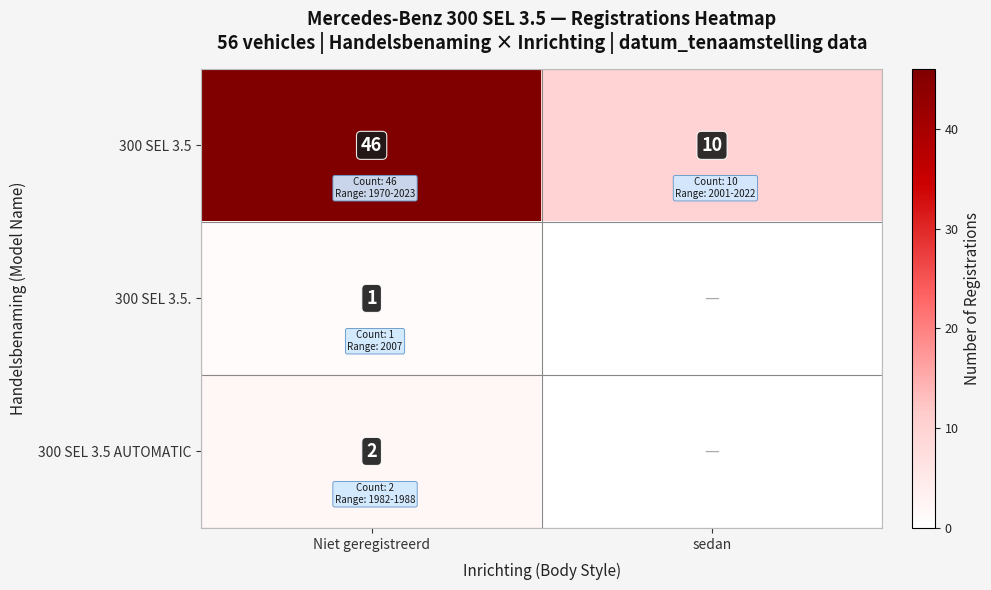

At Niet geregistreerd, list the series in order from largest to smallest.

300 SEL 3.5, 300 SEL 3.5 AUTOMATIC, 300 SEL 3.5.